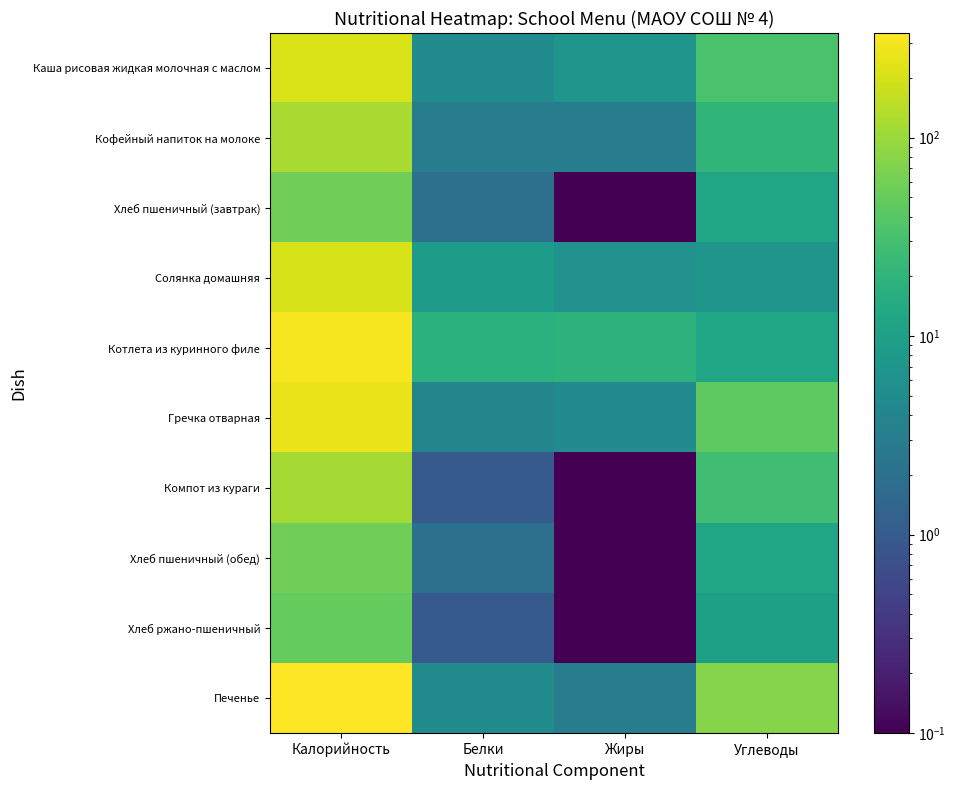

Reading right to left, what are all the values shown in this chart?

Каша рисовая жидкая молочная с маслом: Углеводы=33.0	Жиры=7.0	Белки=5.0	Калорийность=210.0
Кофейный напиток на молоке: Углеводы=20.0	Жиры=3.0	Белки=3.0	Калорийность=119.0
Хлеб пшеничный (завтрак): Углеводы=12.0	Жиры=0.1	Белки=2.0	Калорийность=58.0
Солянка домашняя: Углеводы=7.0	Жиры=6.0	Белки=9.0	Калорийность=204.0
Котлета из куринного филе: Углеводы=12.0	Жиры=19.0	Белки=18.0	Калорийность=297.0
Гречка отварная: Углеводы=45.0	Жиры=5.0	Белки=4.0	Калорийность=264.0
Компот из кураги: Углеводы=28.0	Жиры=0.1	Белки=1.0	Калорийность=114.0
Хлеб пшеничный (обед): Углеводы=12.0	Жиры=0.1	Белки=2.0	Калорийность=58.0
Хлеб ржано-пшеничный: Углеводы=10.0	Жиры=0.1	Белки=1.0	Калорийность=49.0
Печенье: Углеводы=77.0	Жиры=3.0	Белки=5.0	Калорийность=336.0